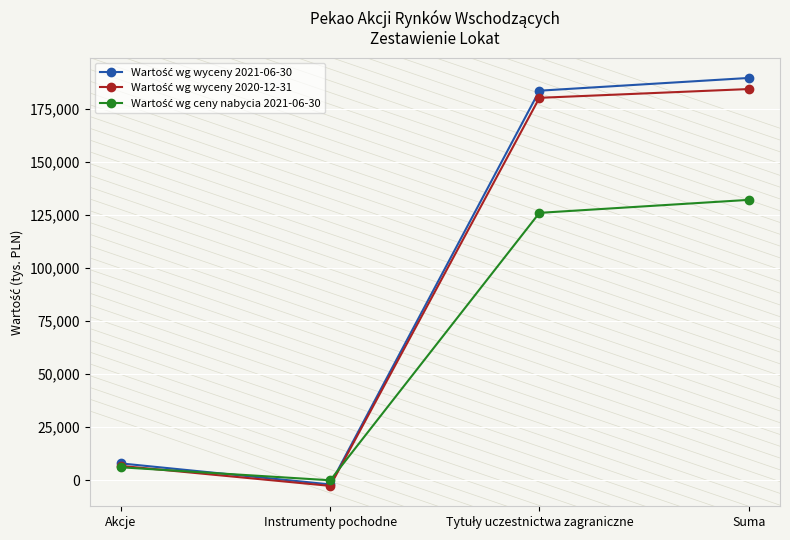

At which category is the sum across all series the highest?

Suma